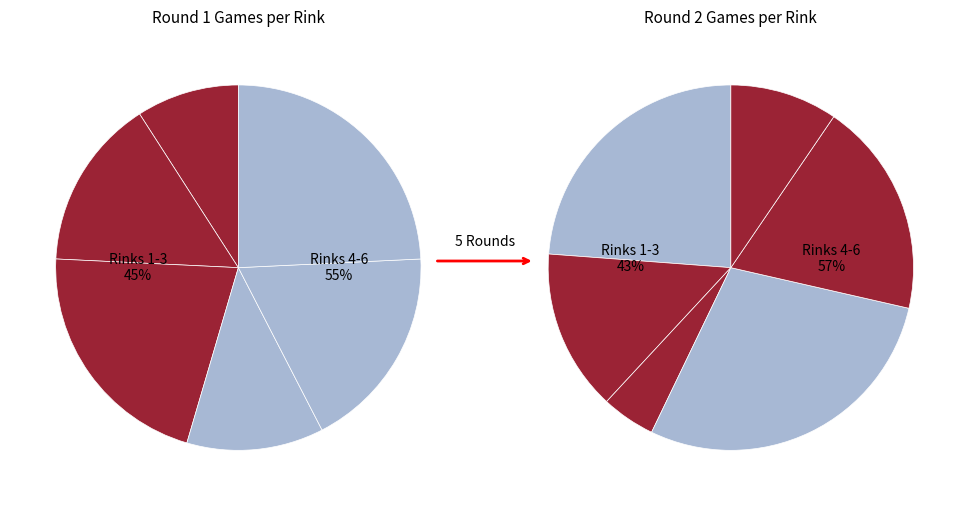

Is there any slice that represents more than half of the pie?

No